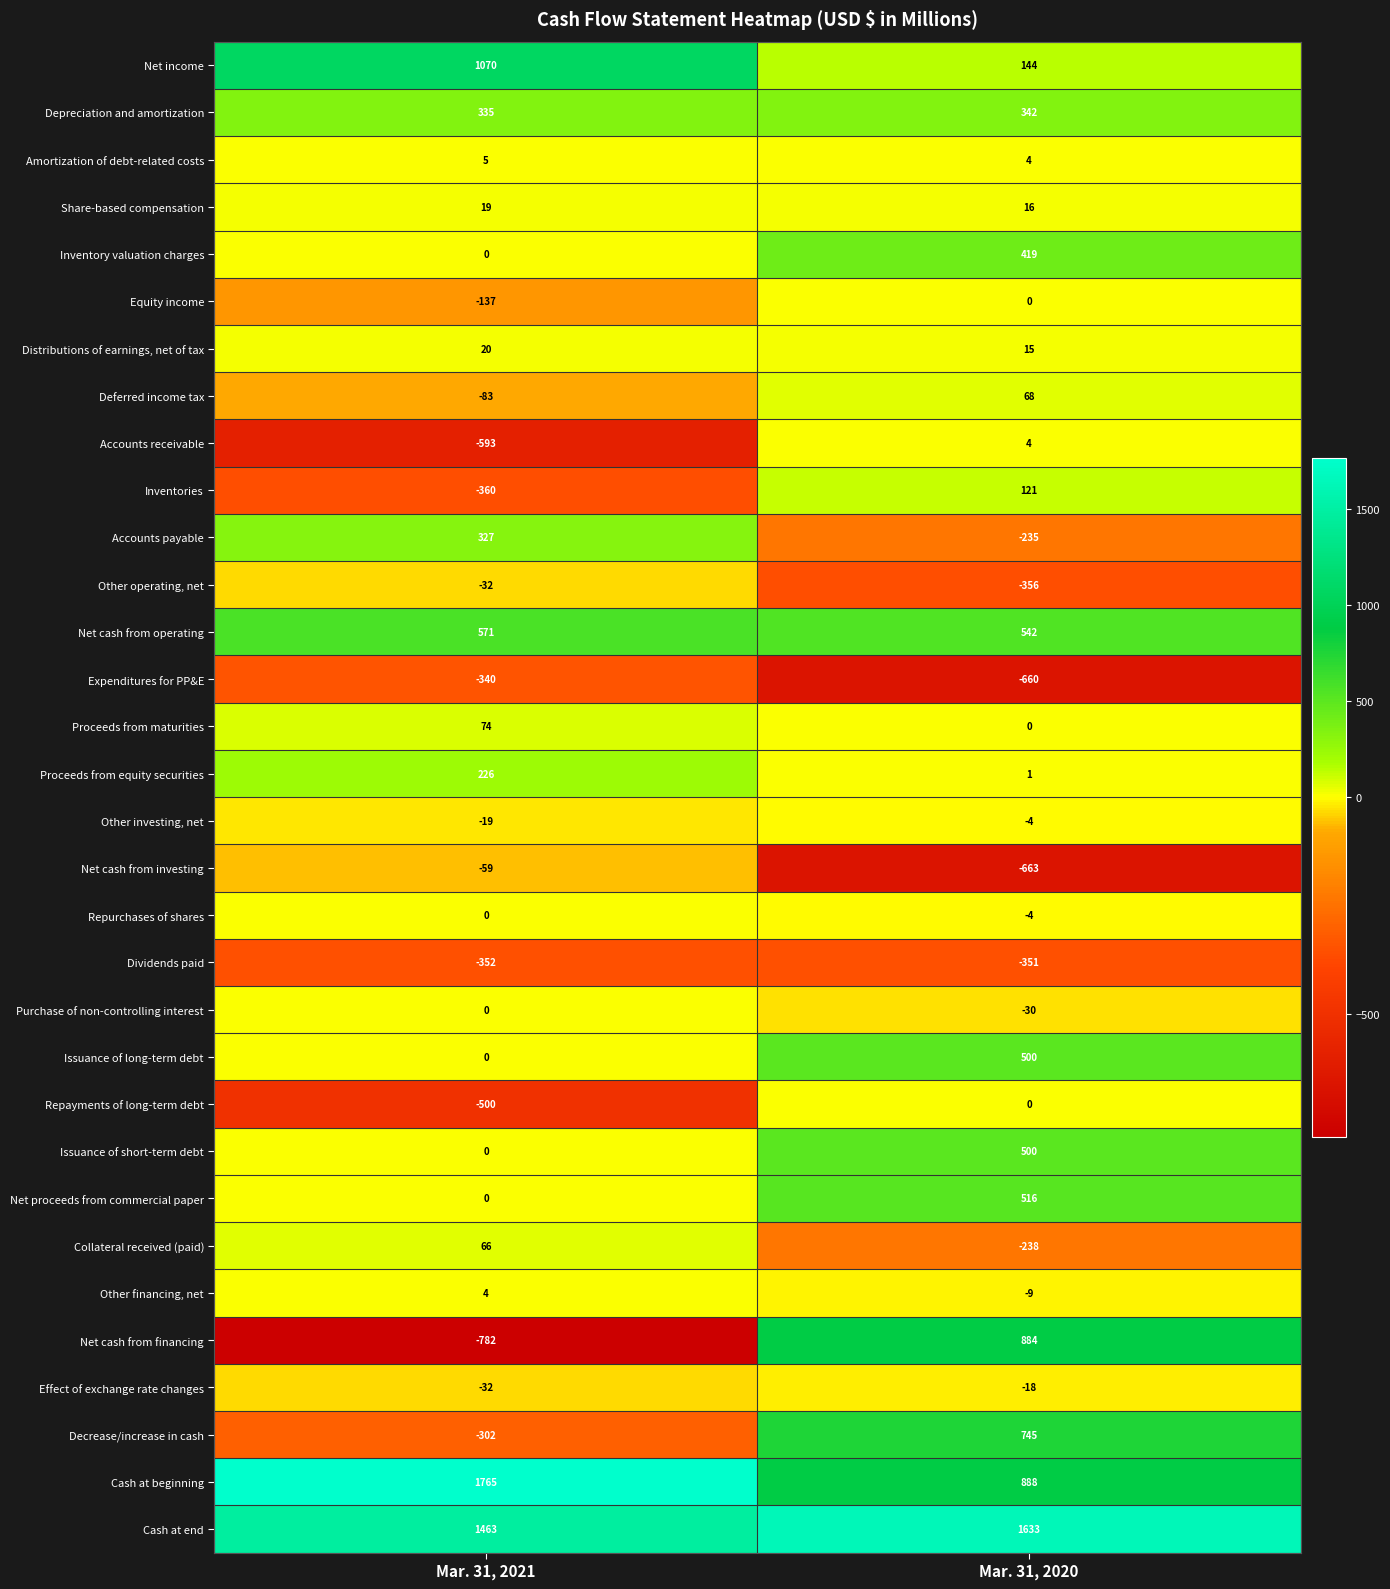

What is the sum of the Net proceeds from commercial paper values at Mar. 31, 2021 and Mar. 31, 2020?

516